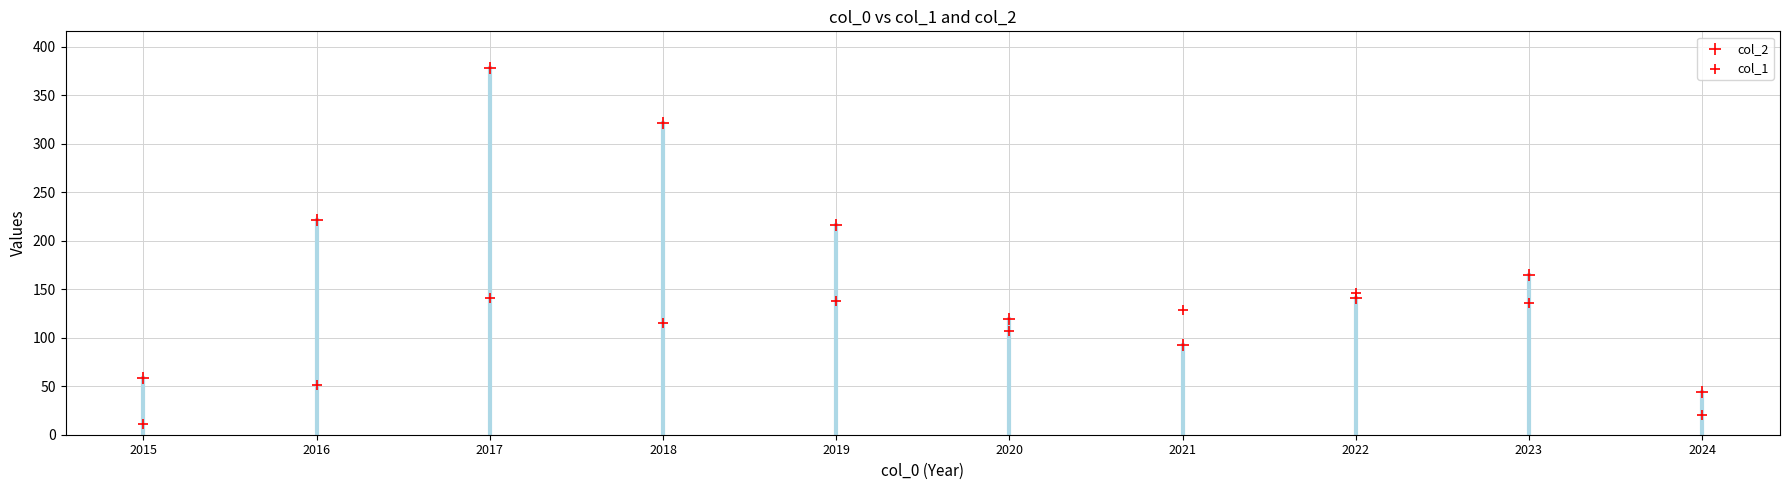

Count the number of points in this scatter plot.

20